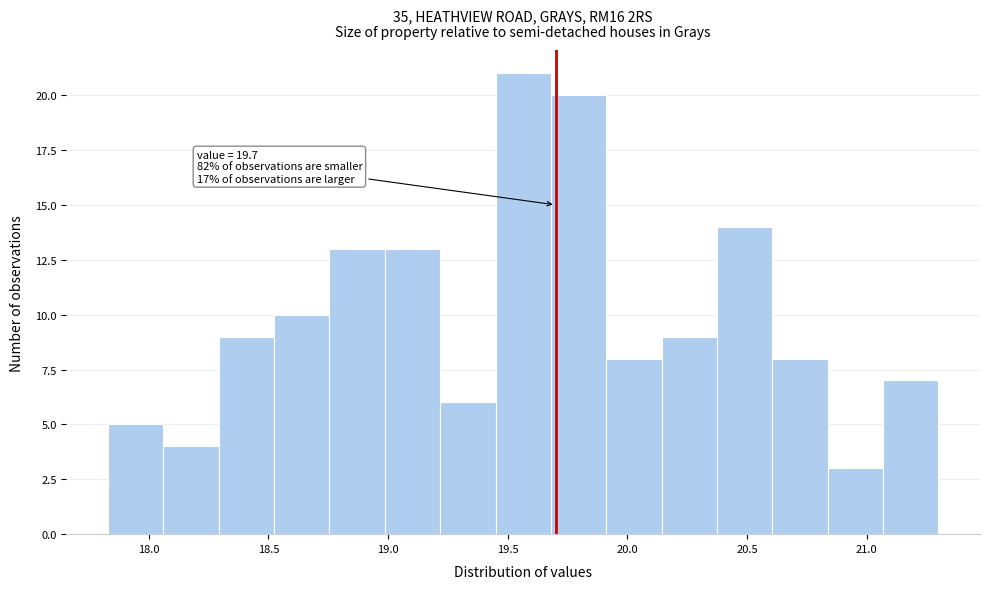

Over which range of the x-axis is the bar tallest?

19.45 to 19.70